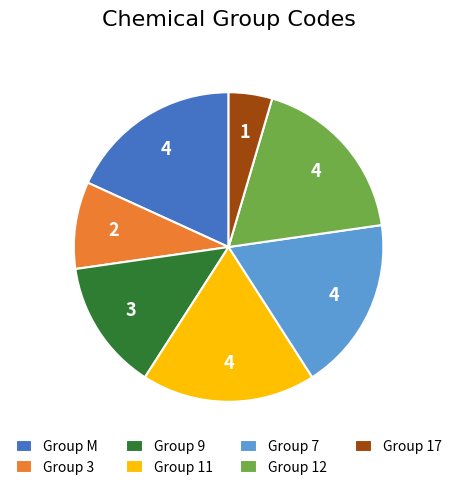

Does any single category account for the majority?

No